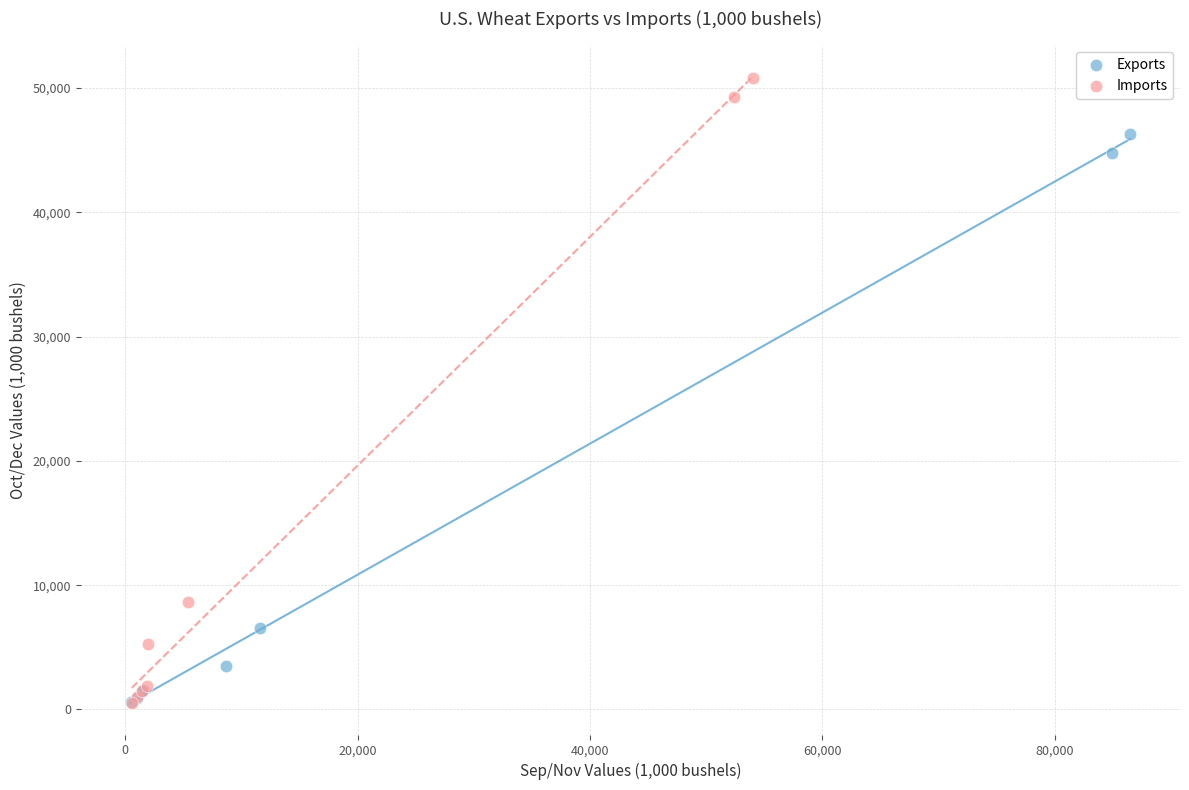

Which series contains the highest Y value?

Imports